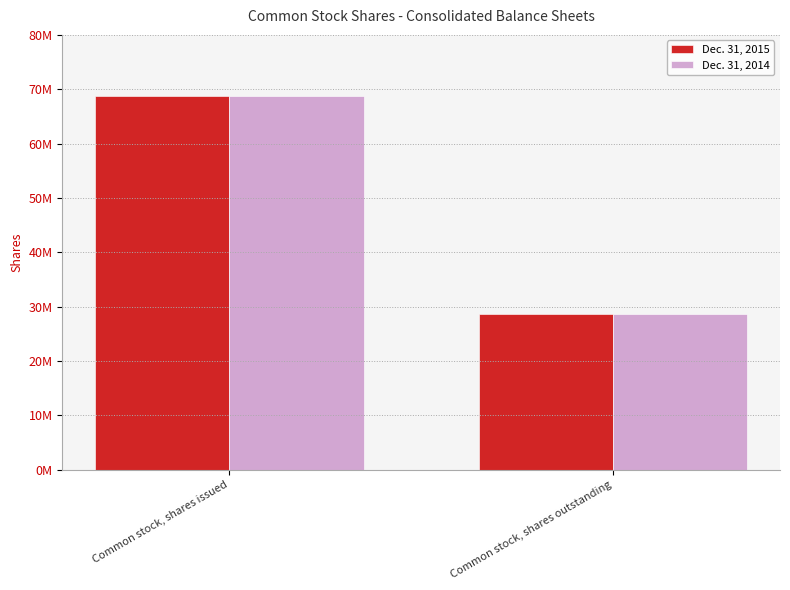

Reading left to right, extract all data points from this chart.

Dec. 31, 2015: 68691925	28691925
Dec. 31, 2014: 68691925	28691925